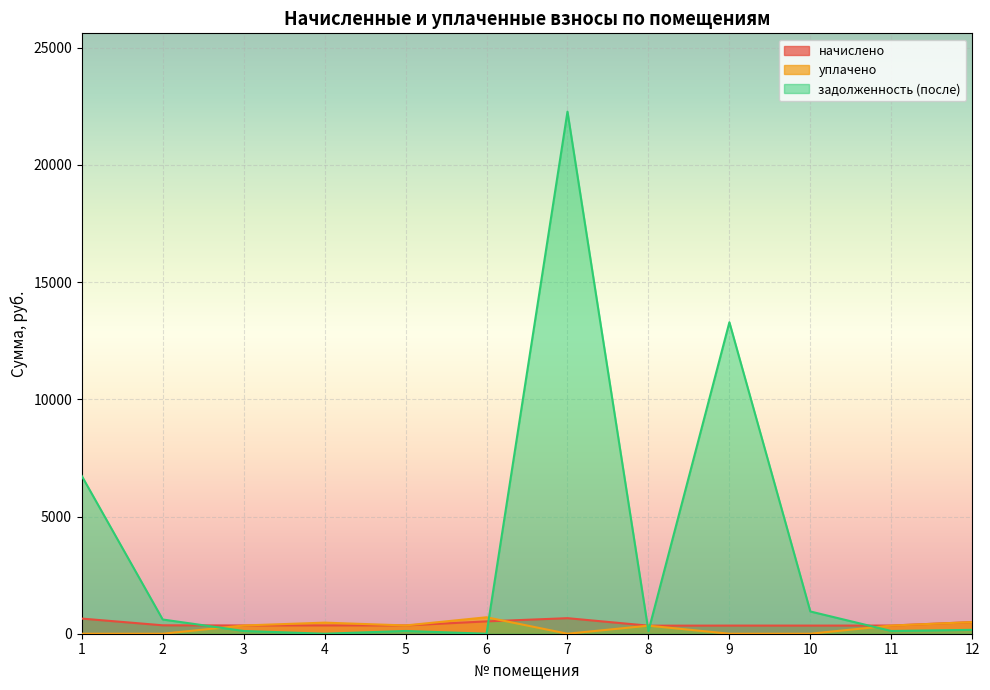

Reading right to left, list all the values displayed in this chart.

начислено: 496.1	348.2	346.6	346.6	343.4	663.0	526.3	353.0	354.6	351.4	359.3	645.5
уплачено: 496.1	348.2	0.0	0.0	343.4	0.0	701.7	353.0	472.8	351.4	0.0	0.0
задолженность (после): 165.4	116.1	949.0	13287.3	114.5	22272.3	0.0	117.7	0.0	117.1	606.6	6731.7